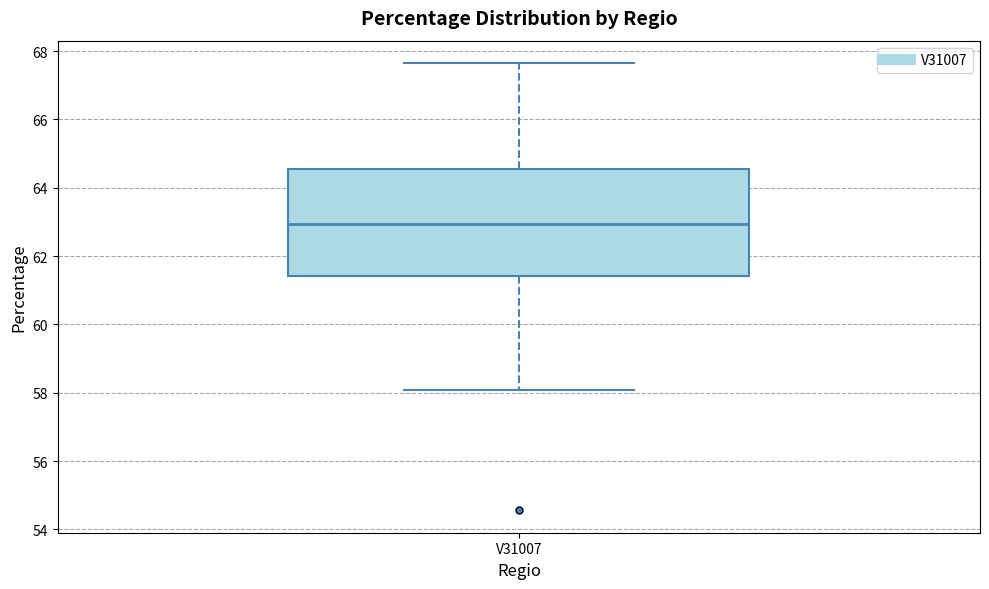

Read this box plot against the y-axis: the position of the median line, the range covered by the box, and the ends of both whiskers. The values are not printed on the chart, so give them approximately, as read against the axis.

median 63.0, box 61.4 to 64.6, whiskers 58.0 to 67.6